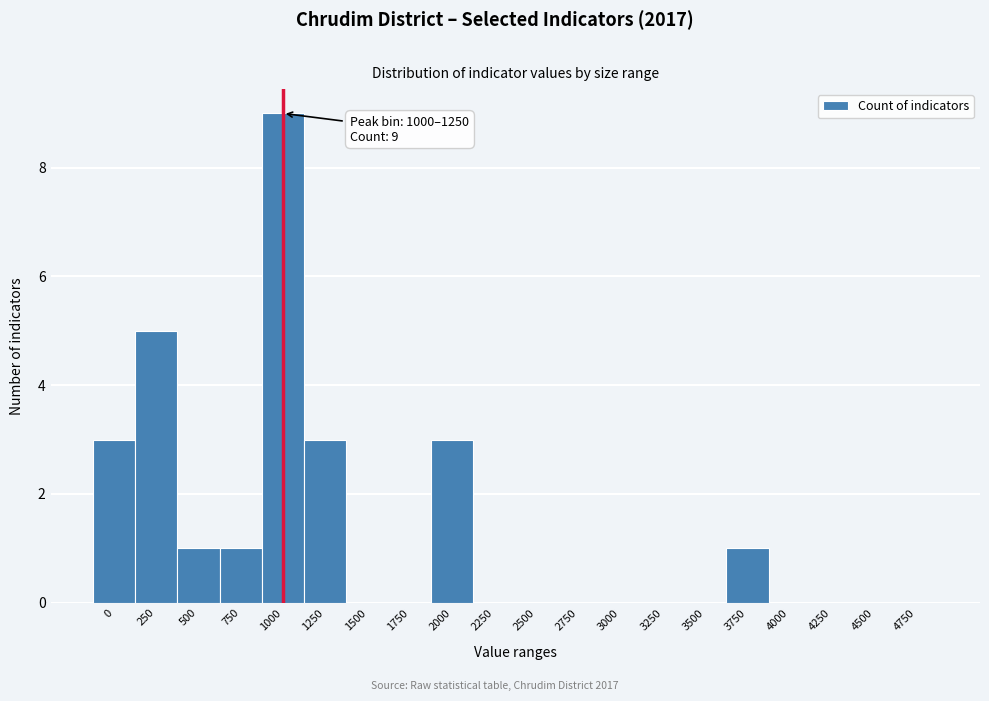

Reading left to right, extract all data points from this chart.

0=3	250=5	500=1	750=1	1000=9	1250=3	1500=0	1750=0	2000=3	2250=0	2500=0	2750=0	3000=0	3250=0	3500=0	3750=1	4000=0	4250=0	4500=0	4750=0